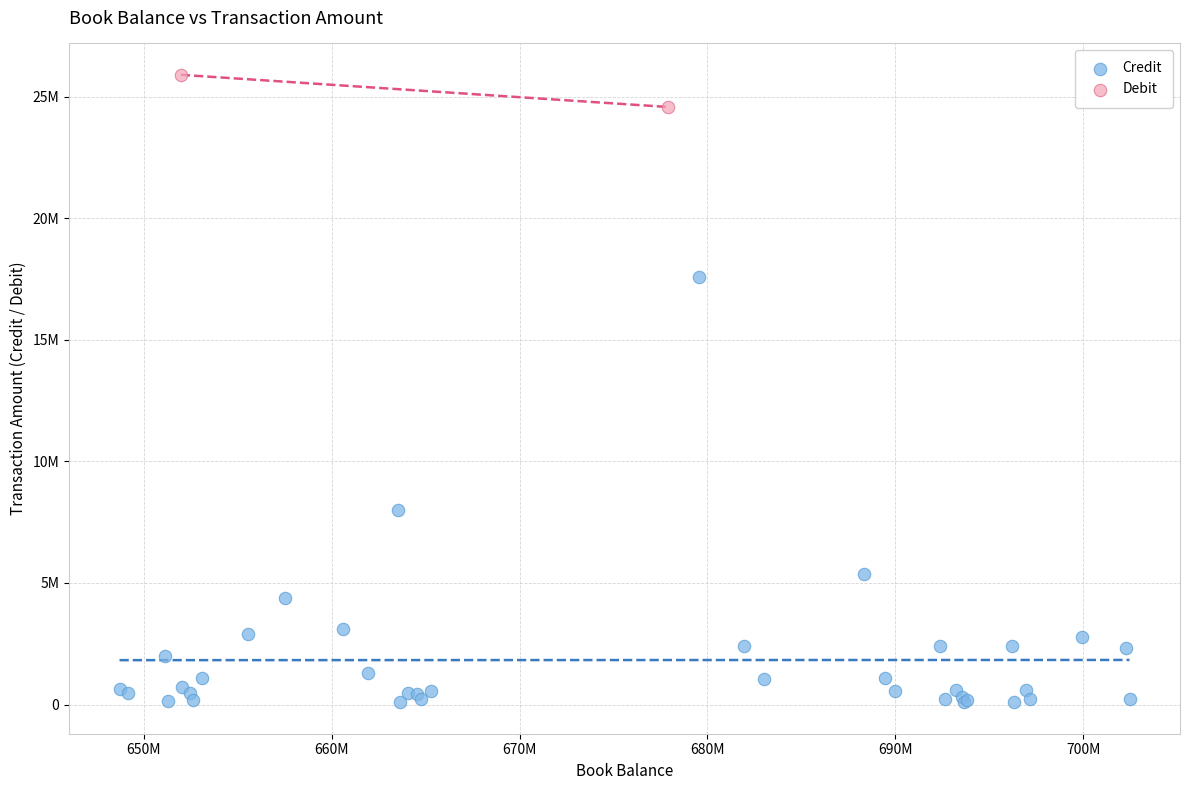

What are all the series names shown in the legend?

Credit, Debit